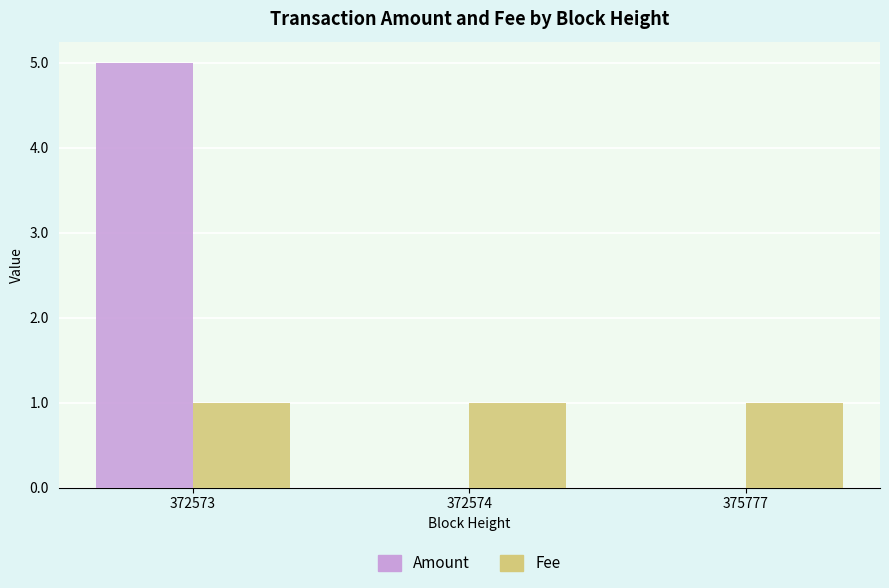

What is the average value of the Amount series?

2